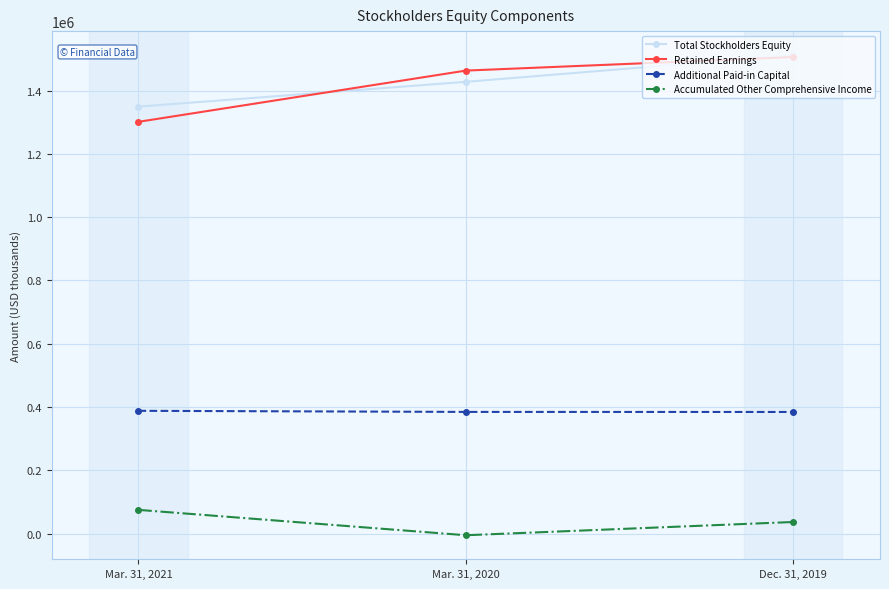

What is the sum of all Total Stockholders Equity values?

4288632